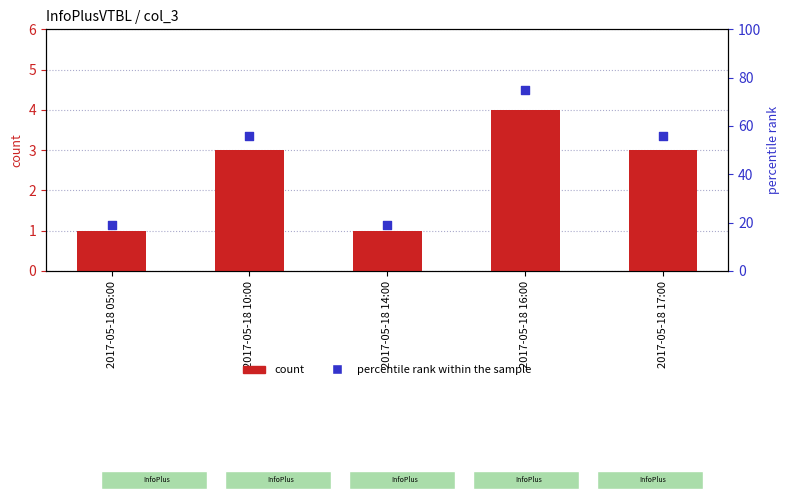

Which series contains the highest Y value?

percentile rank within the sample